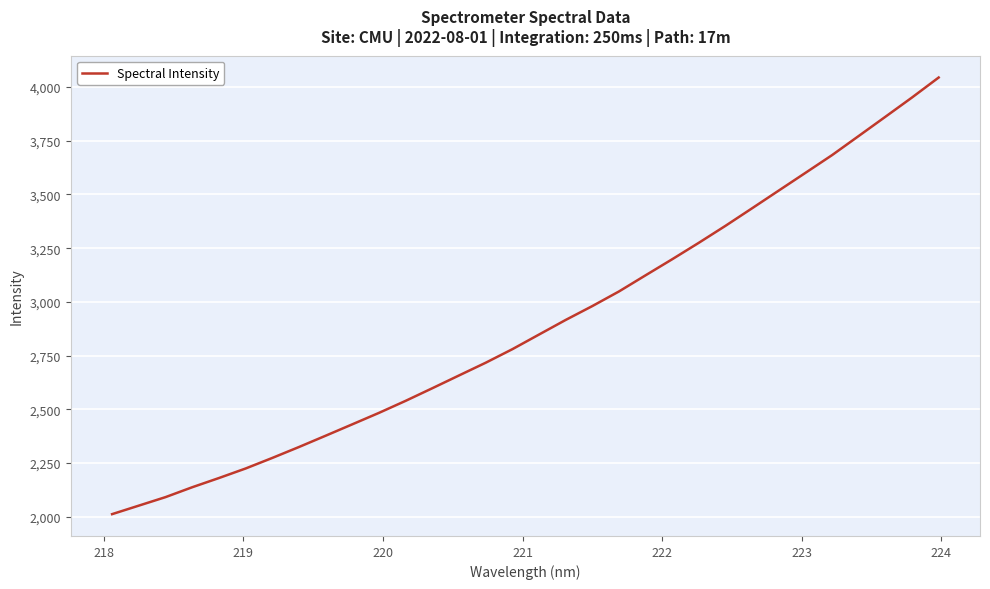

Does the chart have visible grid lines?

Yes